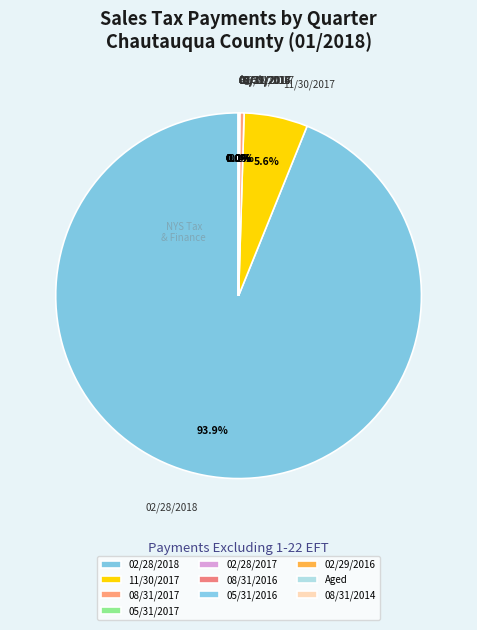

What portion of the pie excludes 11/30/2017?

94.4%